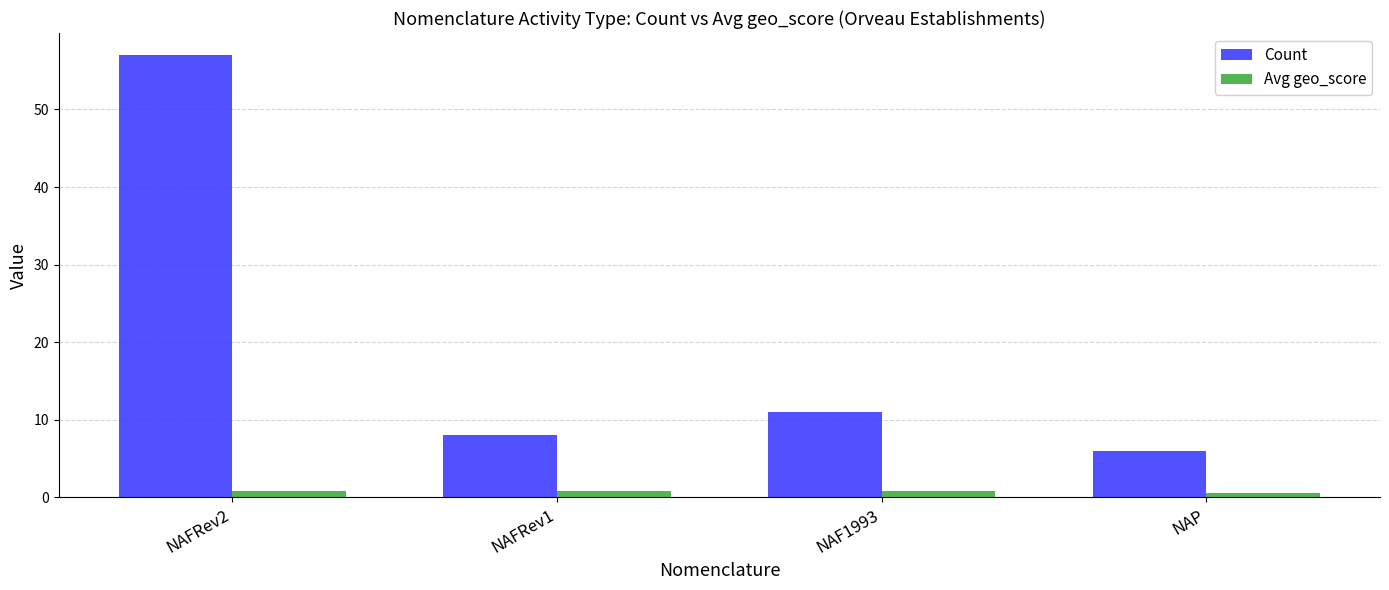

Read the Count value at NAFRev2.

57.0